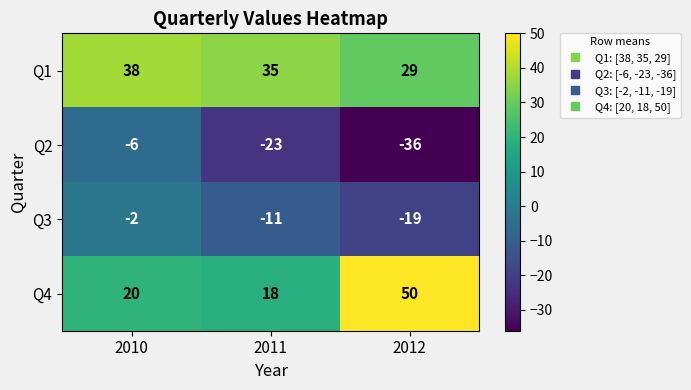

At which category does the chart reach its minimum across all series?

2012